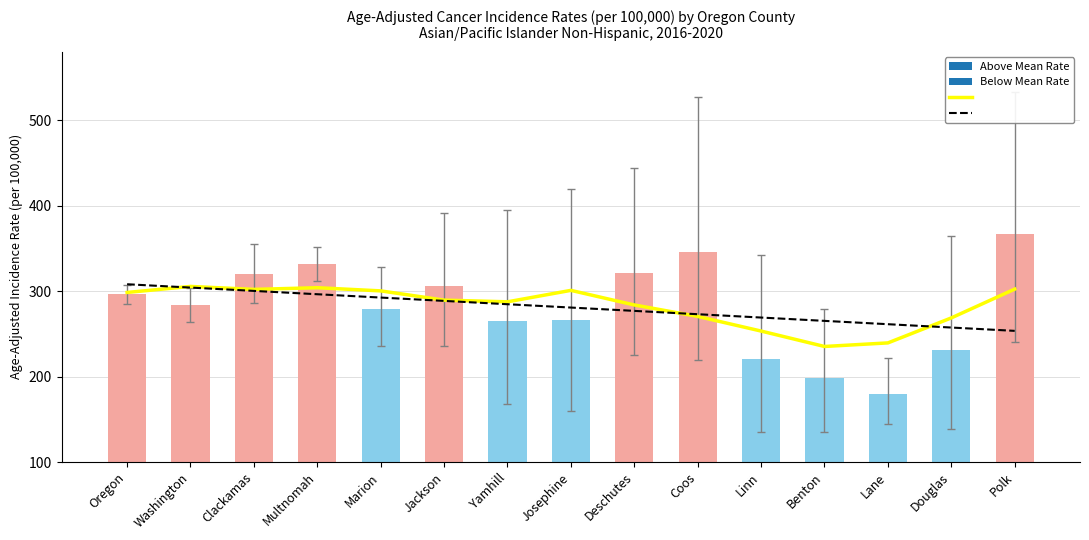

What is the maximum value shown in the chart?

305.5